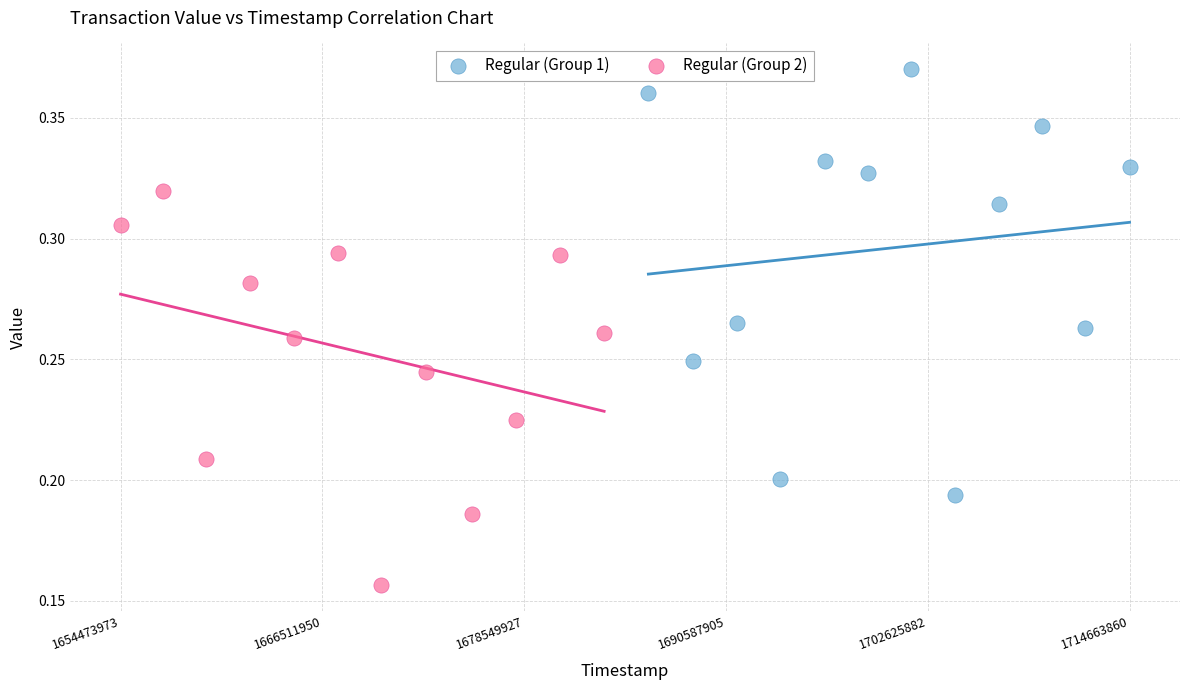

Which series reaches the minimum Y coordinate?

Regular (Group 2)